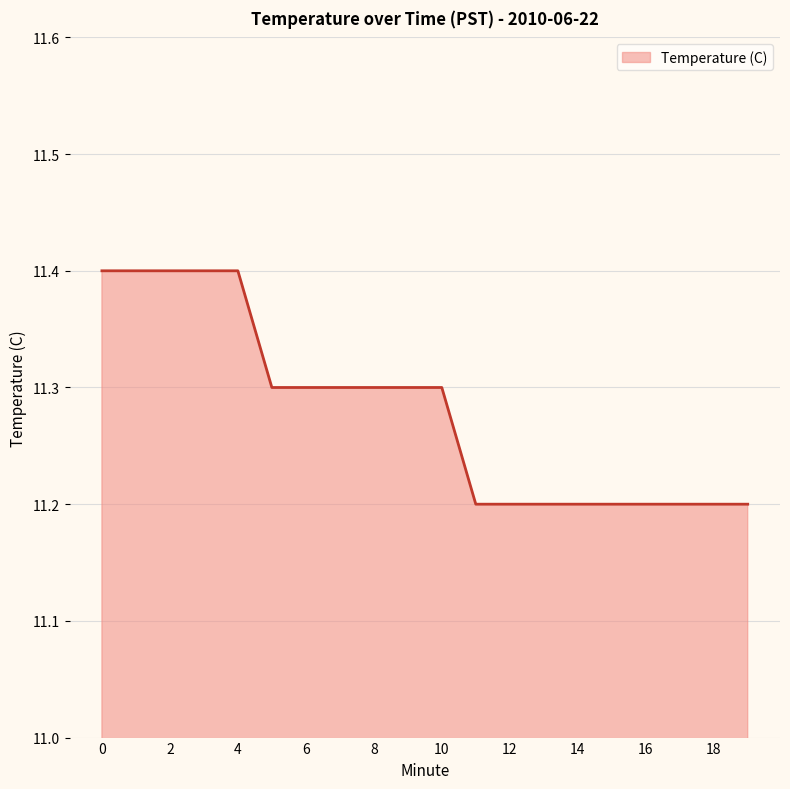

What is the greatest value displayed?

11.4